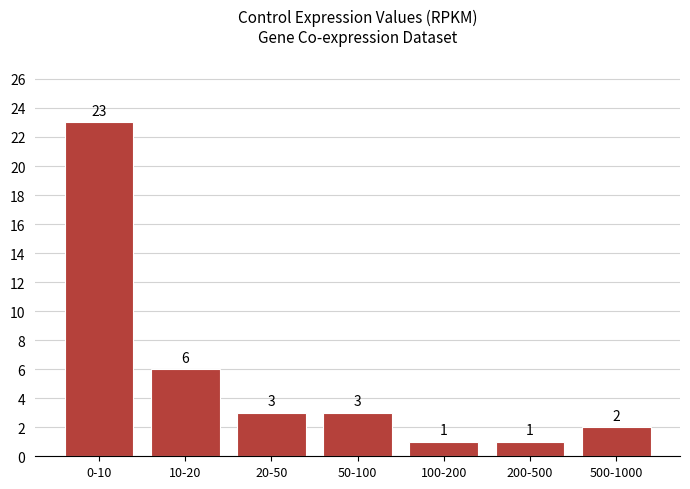

Reading left to right, extract all data points from this chart.

23	6	3	3	1	1	2